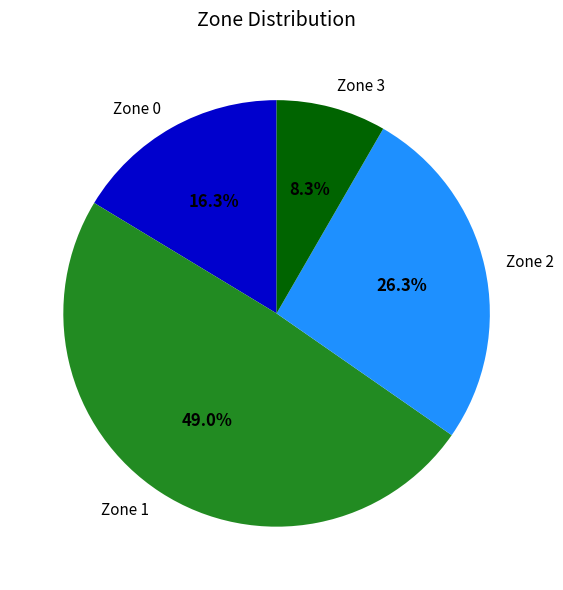

Combined, do Zone 0 and Zone 2 account for over 50%?

No